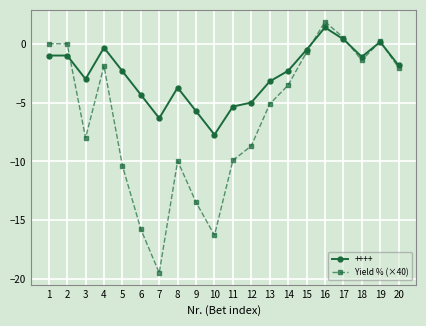

What is the minimum value shown in the chart?

-19.5